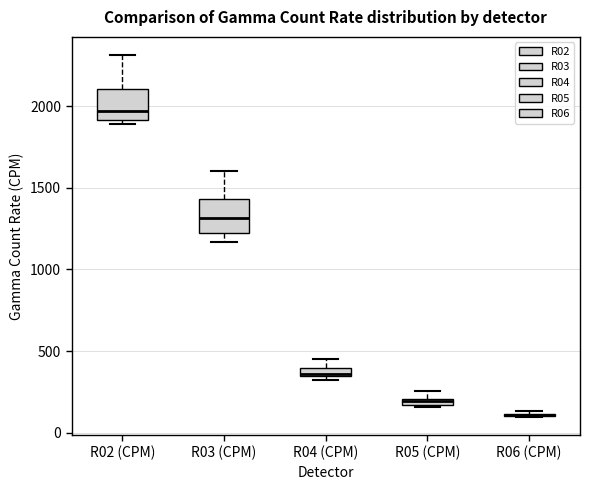

Where is the upper edge of the box for R04 (CPM) on the y-axis? The values are not printed on the chart, so give them approximately, as read against the axis.

400